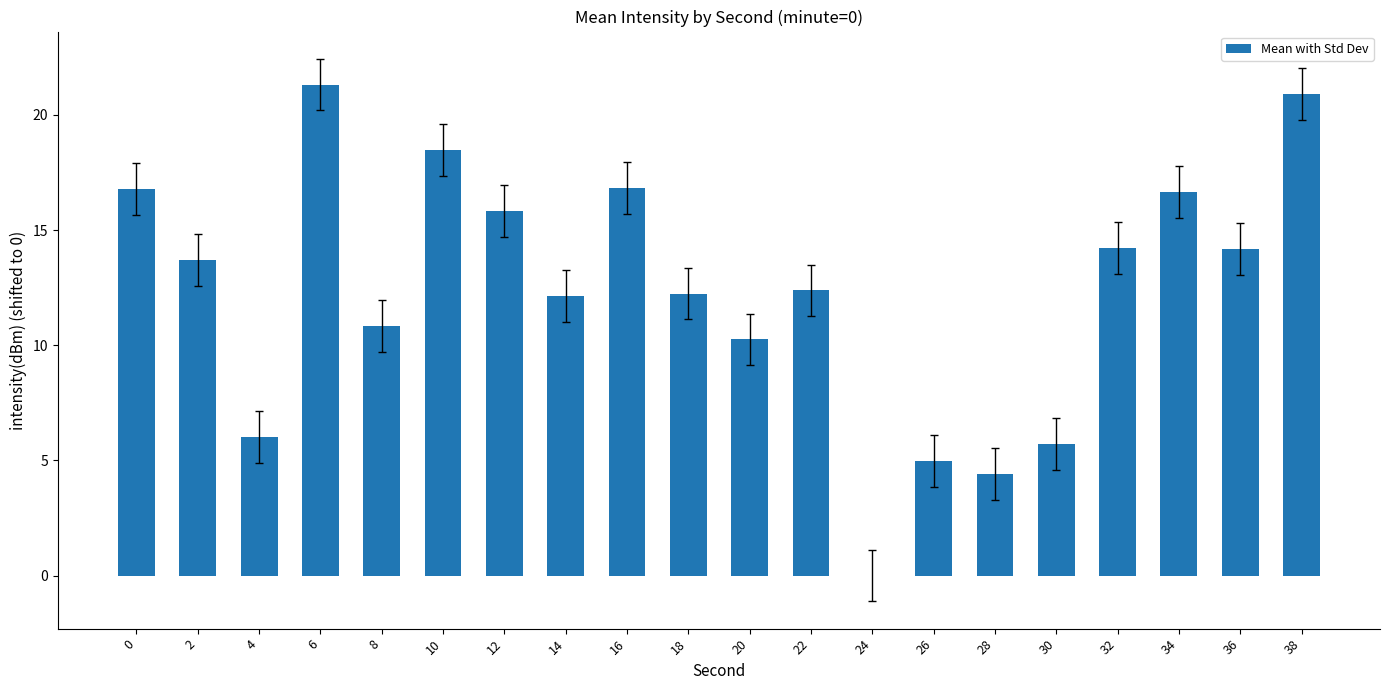

The chart shows a value of 2.3 at 8. True or false?

False